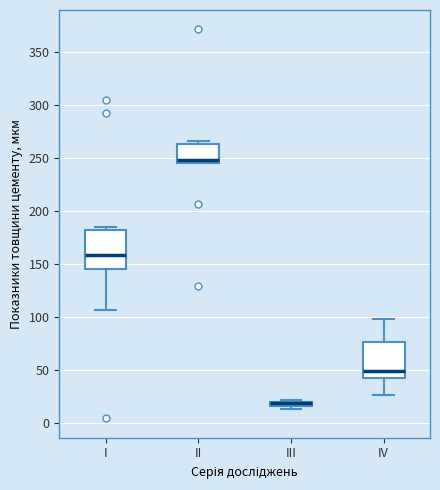

Where is the upper edge of the box for I on the y-axis? The values are not printed on the chart, so give them approximately, as read against the axis.

180